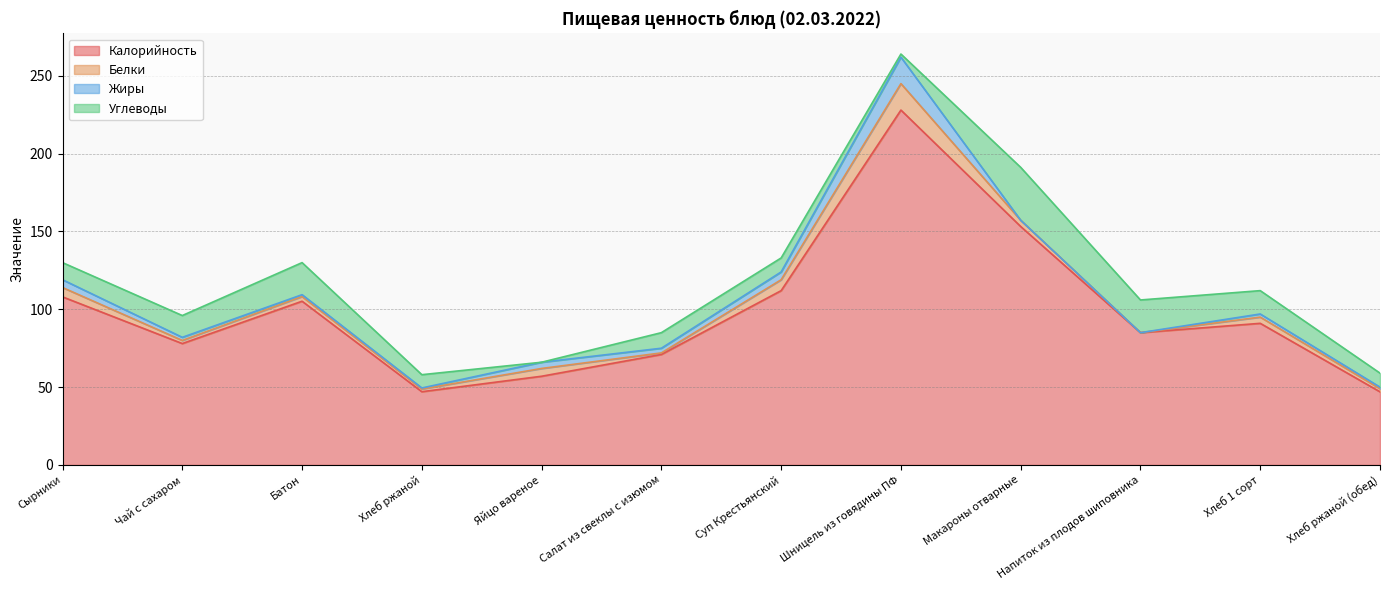

What is the difference between the highest and lowest values at Суп Крестьянский?

107.0